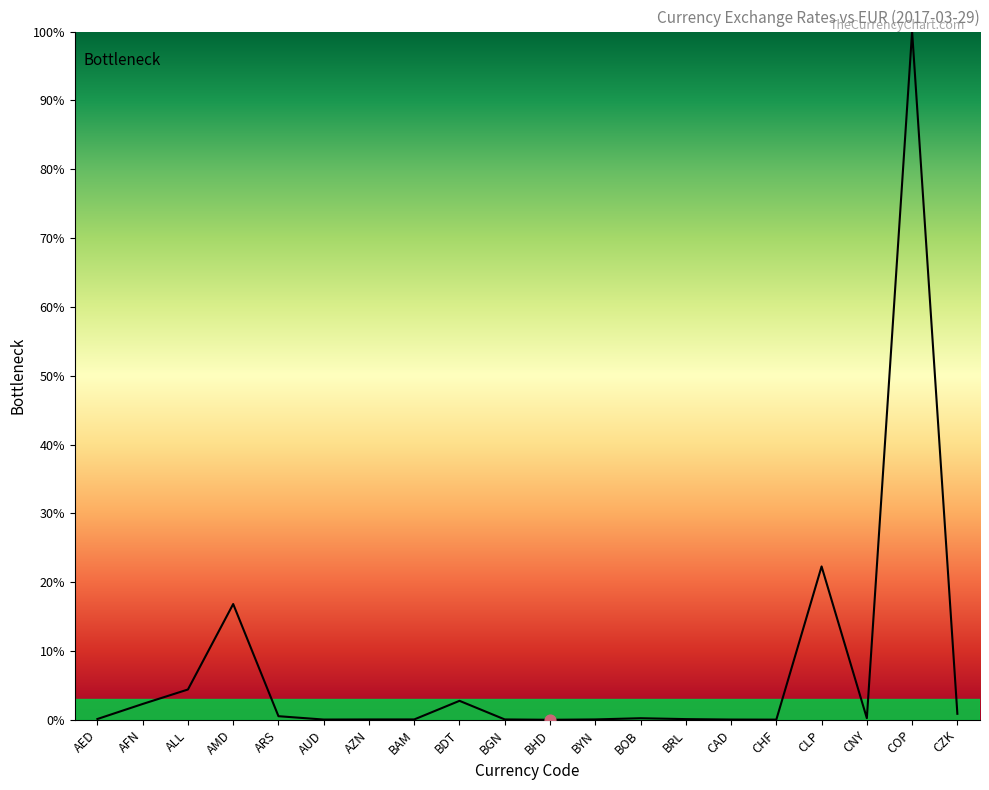

What is the change in value from BRL to CLP?

+22.2